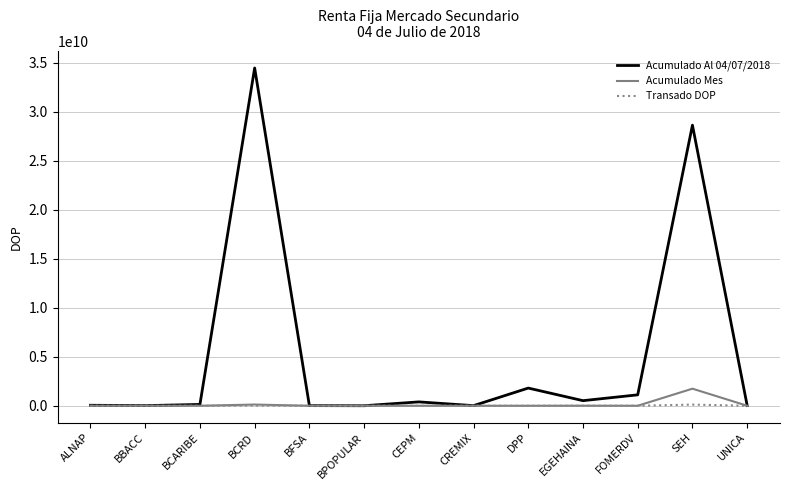

What is the difference between the second highest and minimum values in the Acumulado Mes series?

122666437.6